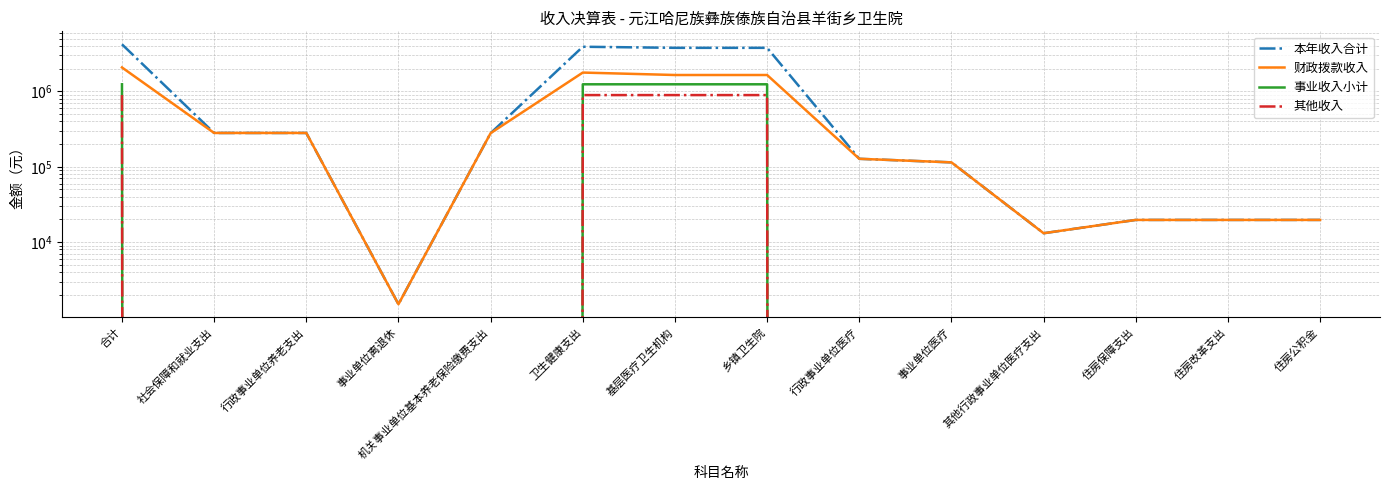

At which label is 本年收入合计 closest to 2110606?

基层医疗卫生机构